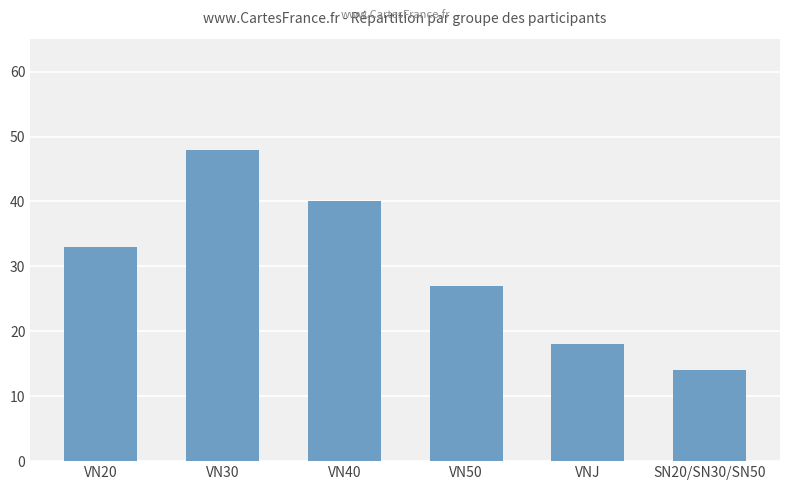

Reading left to right, list all the values displayed in this chart.

33	48	40	27	18	14